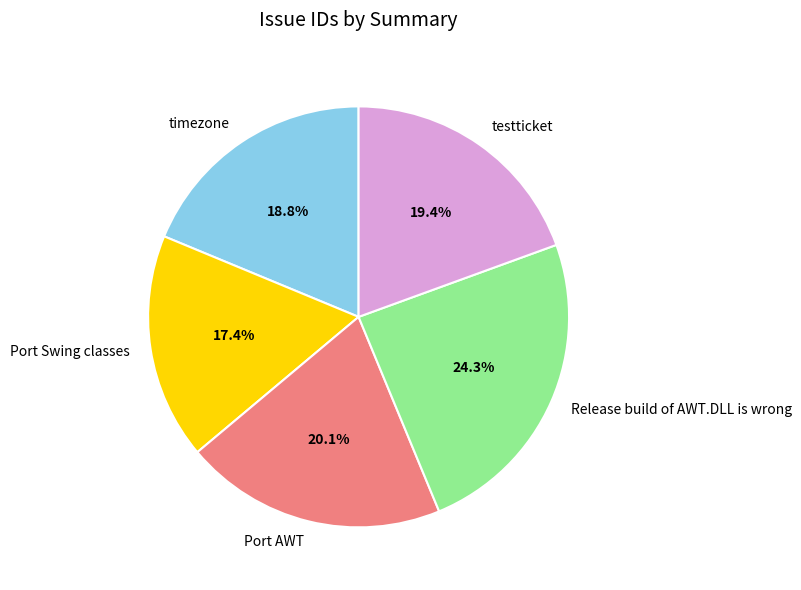

To the nearest percent, what percentage of the pie is Port Swing classes?

17%